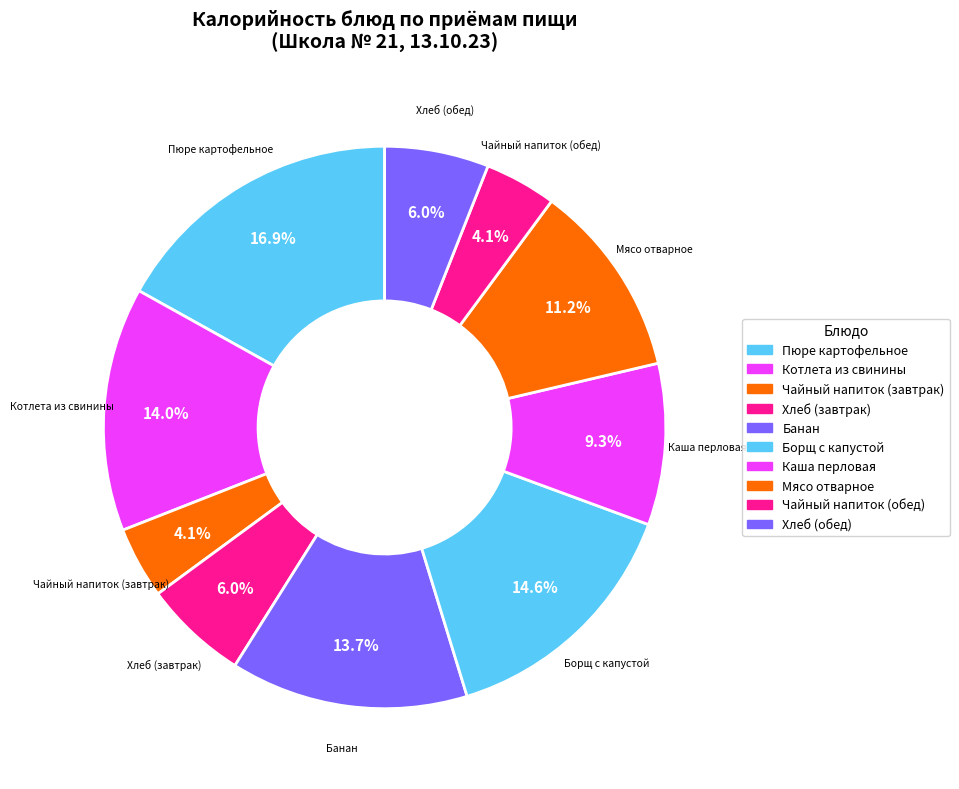

To the nearest percent, what is the average slice percentage?

10%